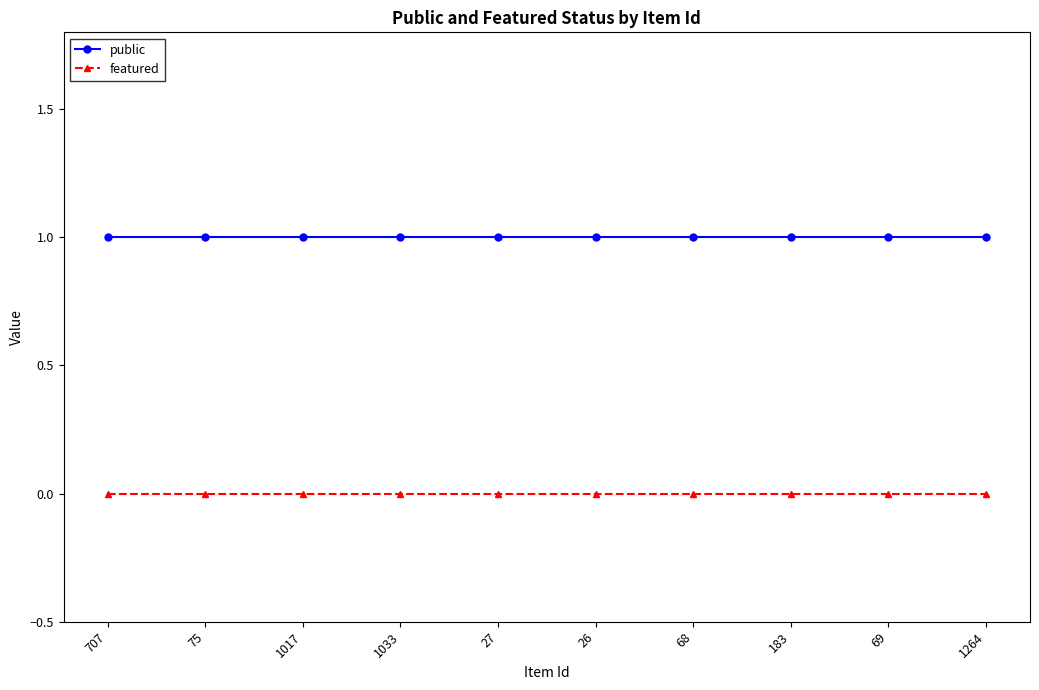

What is the difference between the highest and lowest values at 27?

1